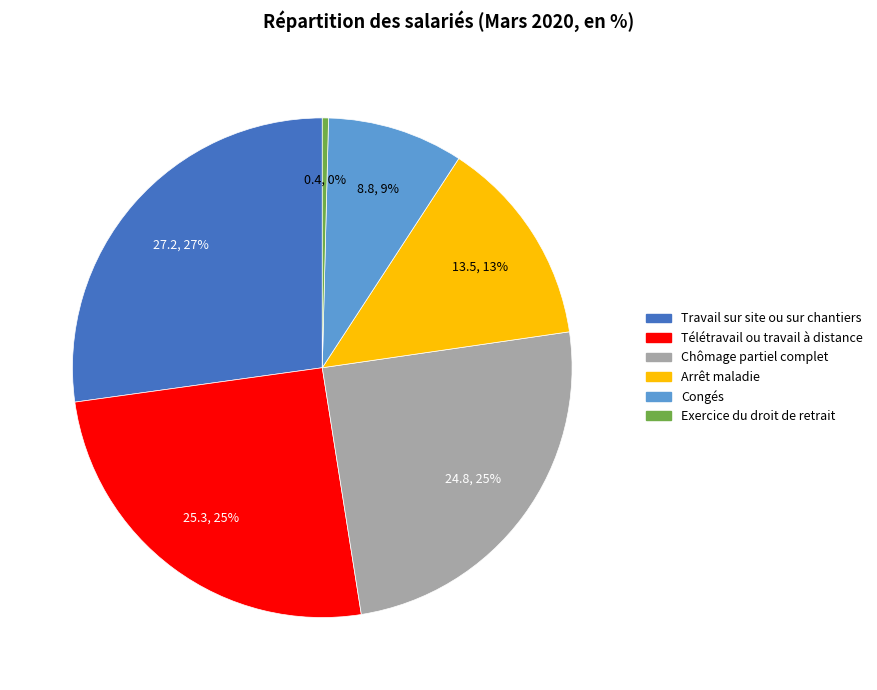

Combined, do Exercice du droit de retrait and Télétravail ou travail à distance account for over 50%?

No